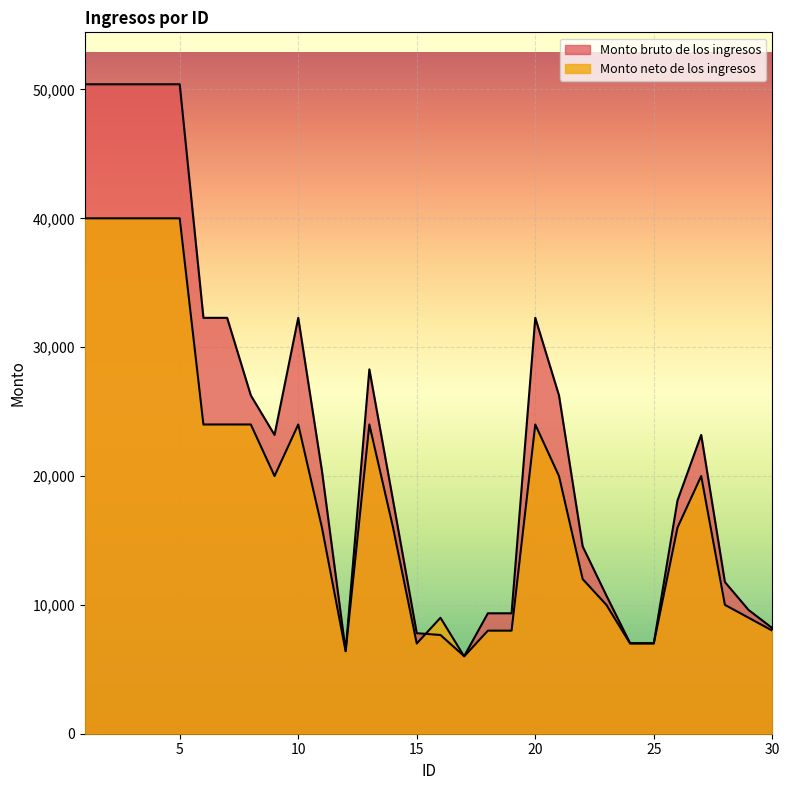

At which category is the sum across all series the highest?

1